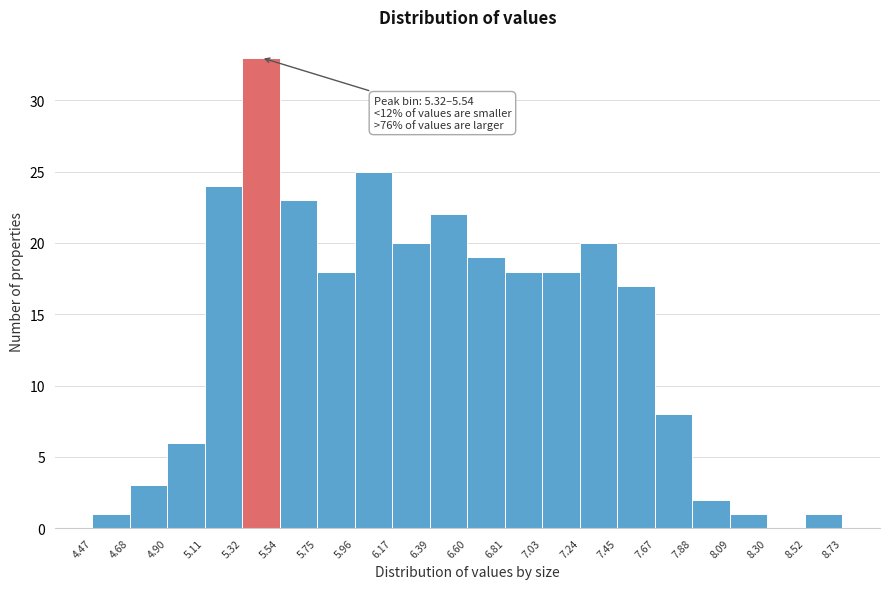

Over which range of the x-axis is the bar tallest?

5.32 to 5.54